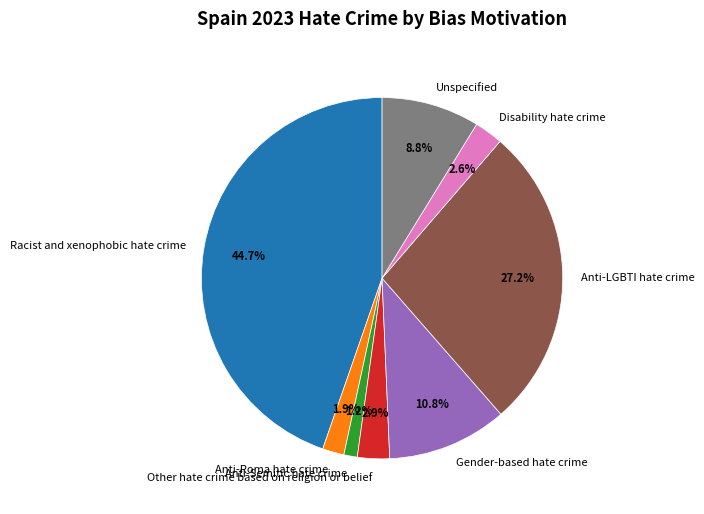

To the nearest percent, what is the difference between the largest and smallest slice percentages?

43%